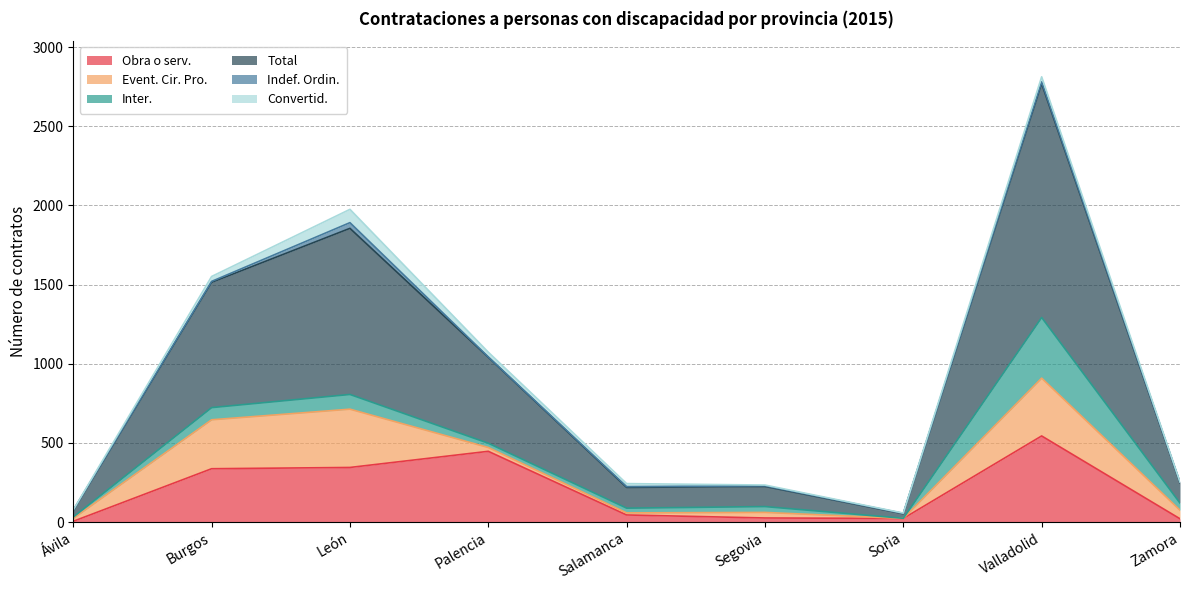

At how many categories does at least one series exceed 1476?

1